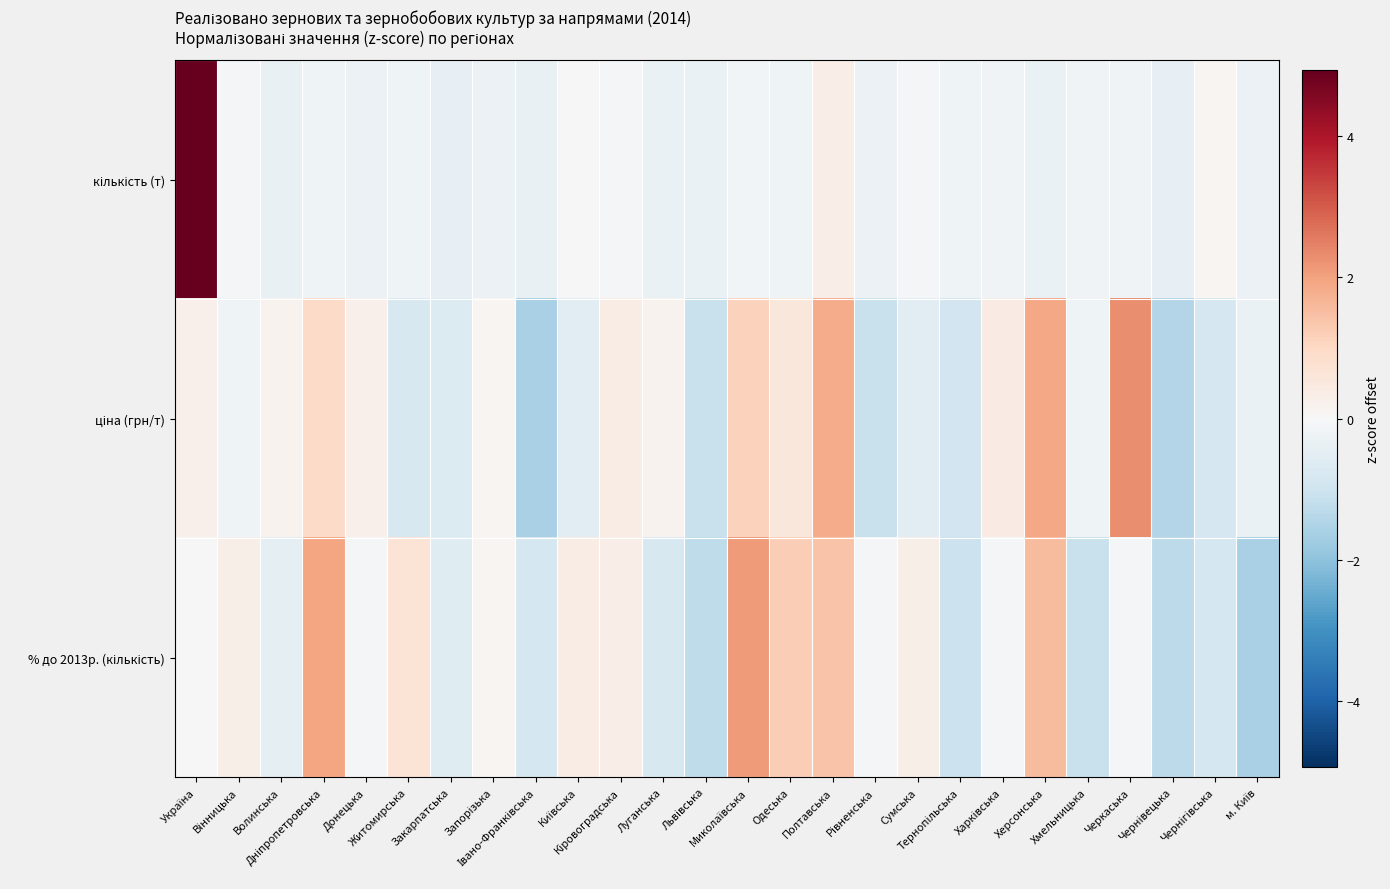

How many data points does each series have?

26